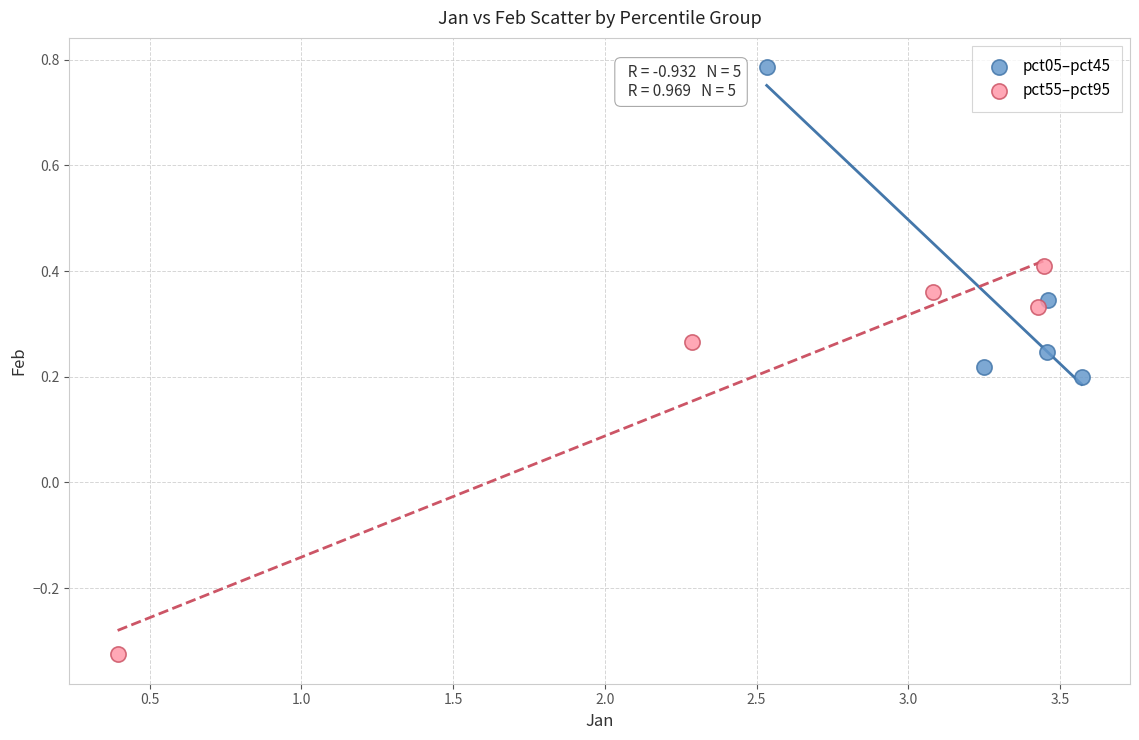

Which series reaches the maximum Y coordinate?

pct05–pct45